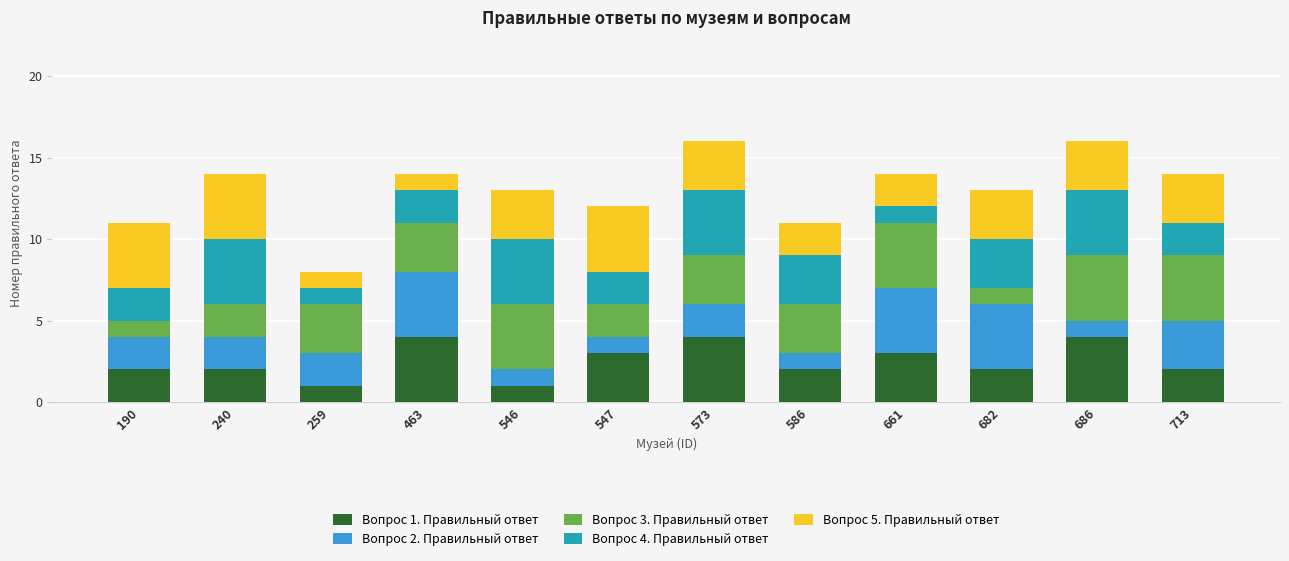

Does the chart contain stacked bars?

Yes